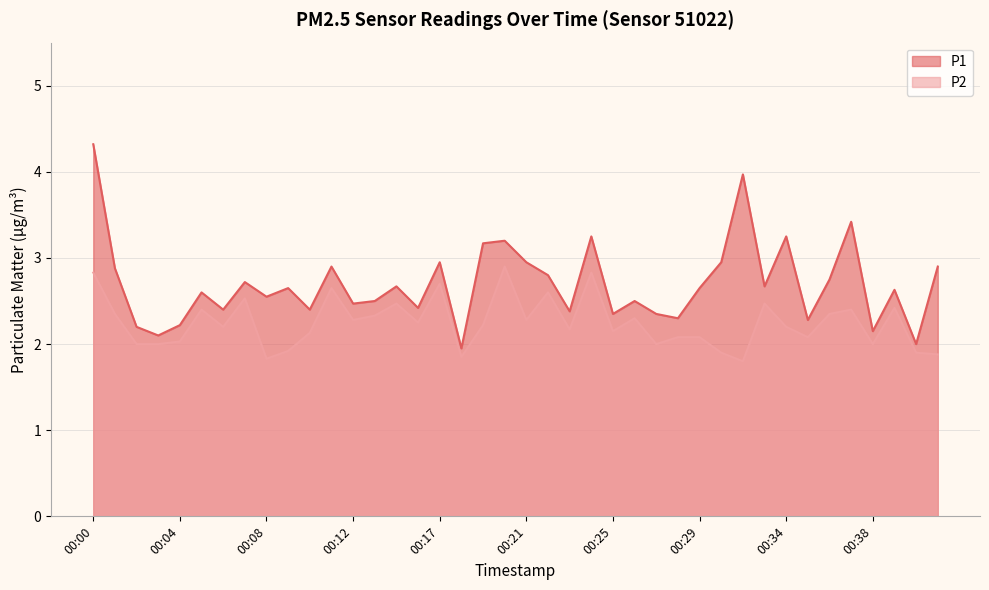

True or false: P1 and P2 intersect in this chart.

False